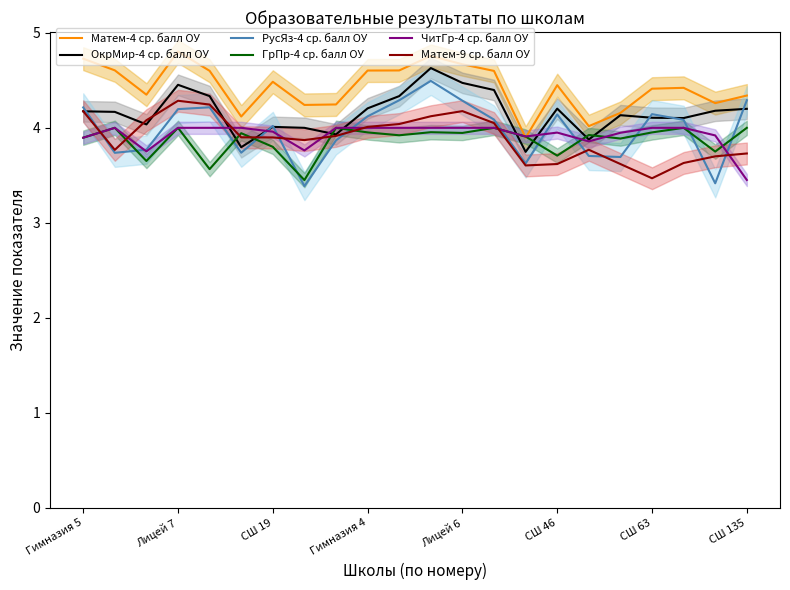

Reading left to right, what are all the values shown in this chart?

Матем-4 ср. балл ОУ: 4.7	4.6	4.3	4.8	4.6	4.1	4.5	4.2	4.2	4.6	4.6	4.8	4.7	4.6	3.9	4.4	4.0	4.2	4.4	4.4	4.3	4.3
ОкрМир-4 ср. балл ОУ: 4.2	4.2	4.0	4.5	4.3	3.8	4.0	4.0	3.9	4.2	4.3	4.6	4.5	4.4	3.7	4.2	3.9	4.1	4.1	4.1	4.2	4.2
РусЯз-4 ср. балл ОУ: 4.2	3.7	3.8	4.2	4.2	3.7	4.0	3.4	3.9	4.1	4.3	4.5	4.3	4.1	3.6	4.1	3.7	3.7	4.1	4.1	3.4	4.3
ГрПр-4 ср. балл ОУ: 3.9	4.0	3.7	4.0	3.6	3.9	3.8	3.5	4.0	4.0	3.9	4.0	3.9	4.0	3.9	3.7	3.9	3.9	4.0	4.0	3.8	4.0
ЧитГр-4 ср. балл ОУ: 3.9	4.0	3.8	4.0	4.0	4.0	4.0	3.8	4.0	4.0	4.0	4.0	4.0	4.0	3.9	4.0	3.9	3.9	4.0	4.0	3.9	3.5
Матем-9 ср. балл ОУ: 4.2	3.8	4.1	4.3	4.2	3.9	3.9	3.9	3.9	4.0	4.0	4.1	4.2	4.0	3.6	3.6	3.8	3.6	3.5	3.6	3.7	3.7